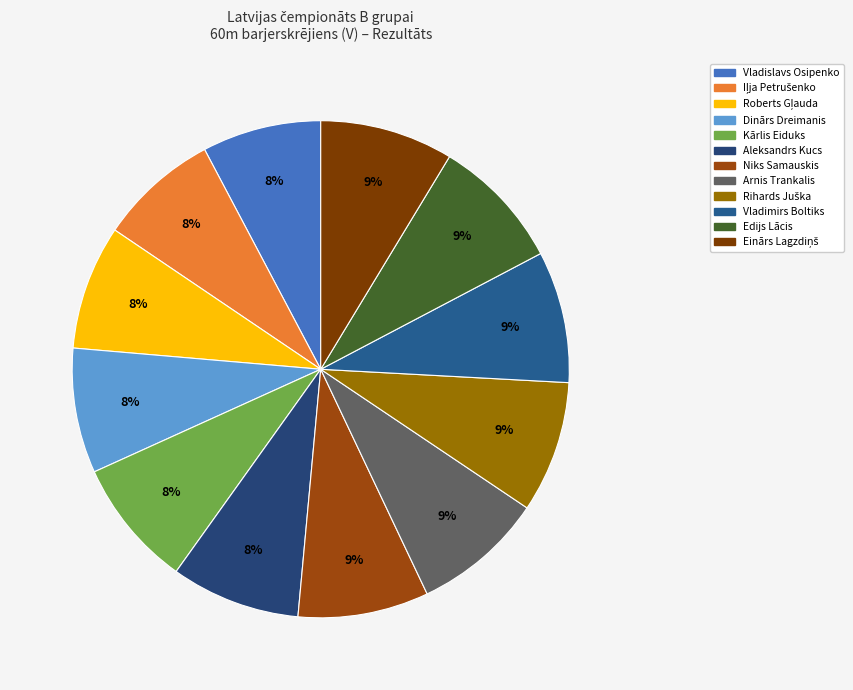

Does Kārlis Eiduks account for over 50% of the chart?

No